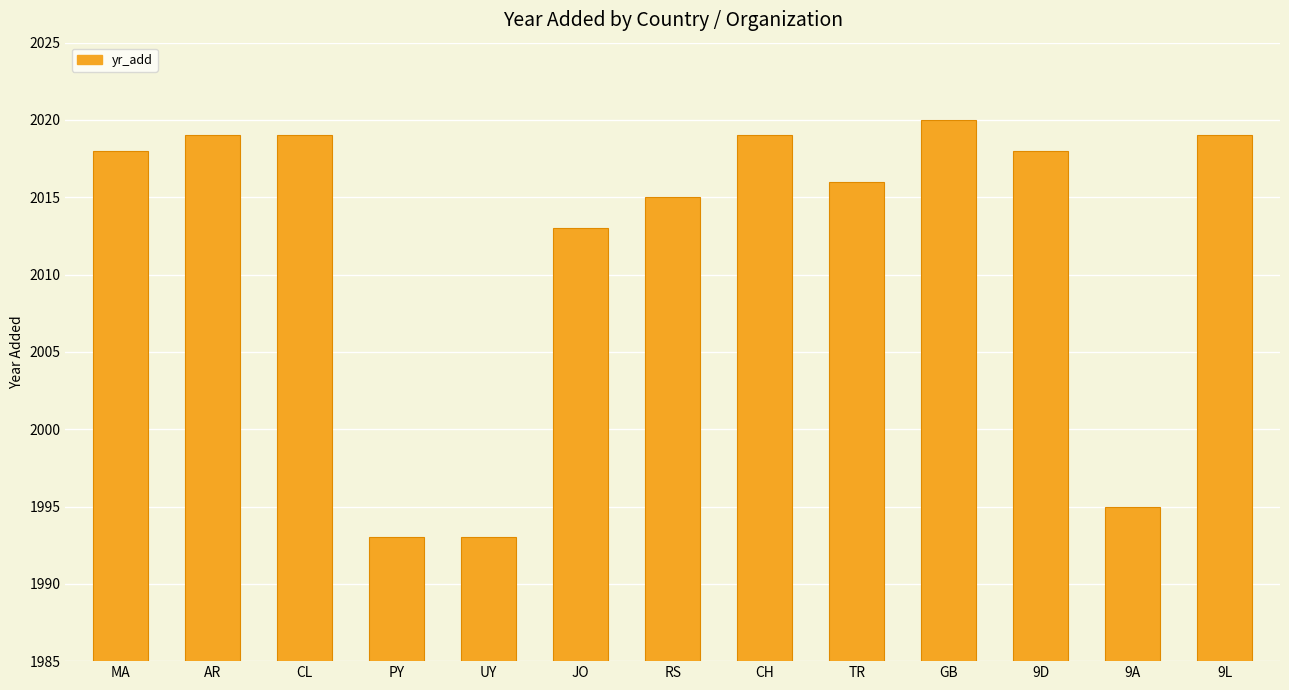

What is the change in value from CH to TR?

-3